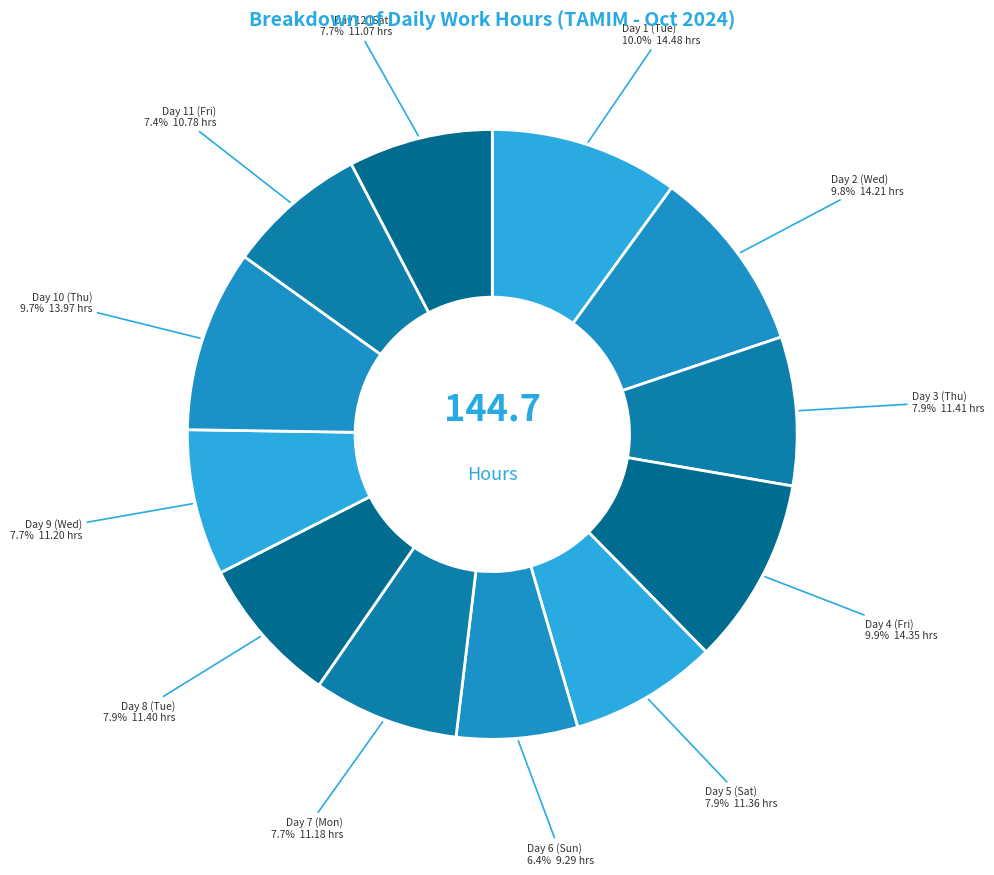

Is there any slice that represents more than half of the pie?

No